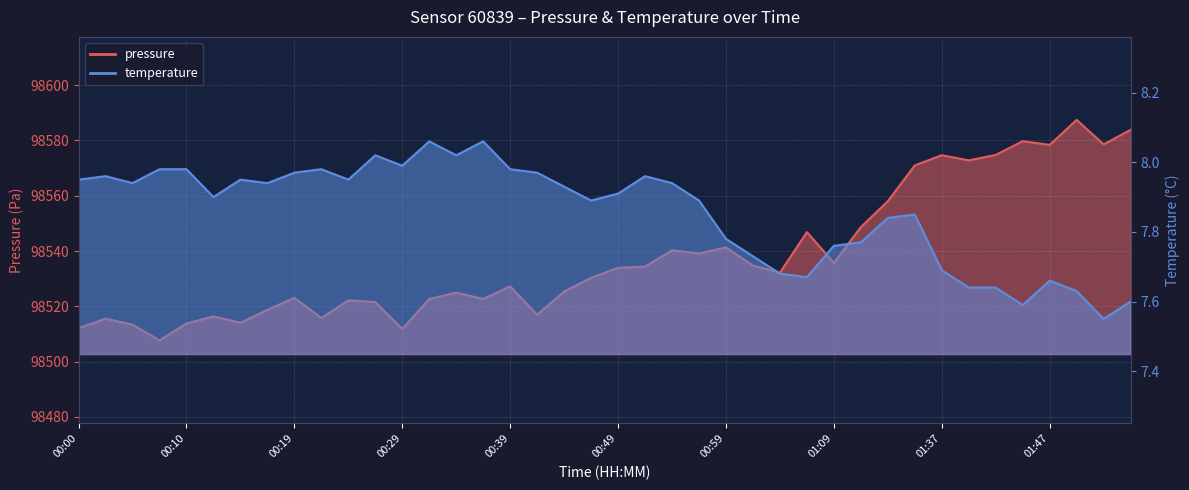

What is the lowest value of the pressure series?

98507.7